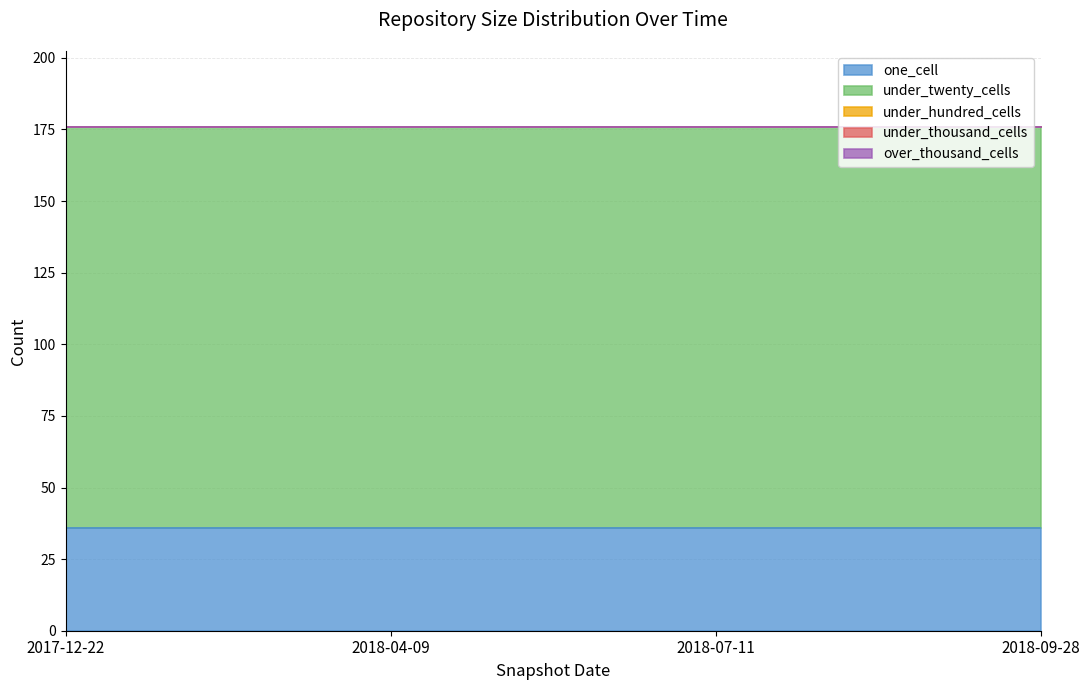

How many lines are shown in the chart?

5